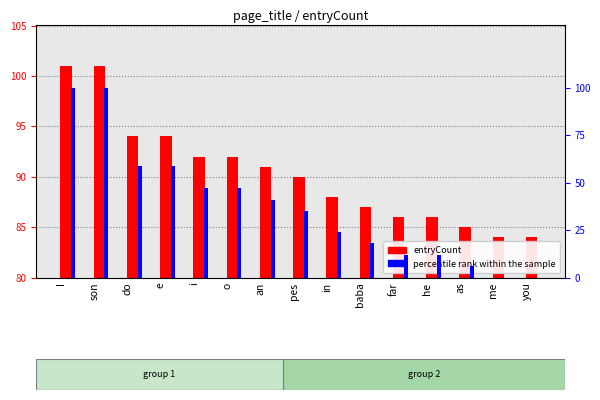

Count the number of data series in this chart.

2